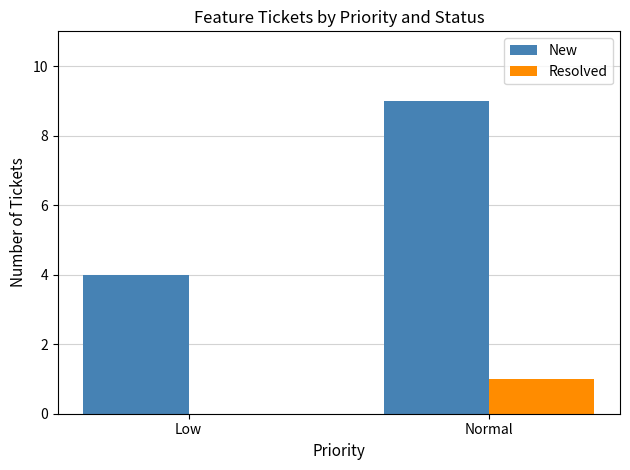

True or false: New has a value of 4 at Low.

True